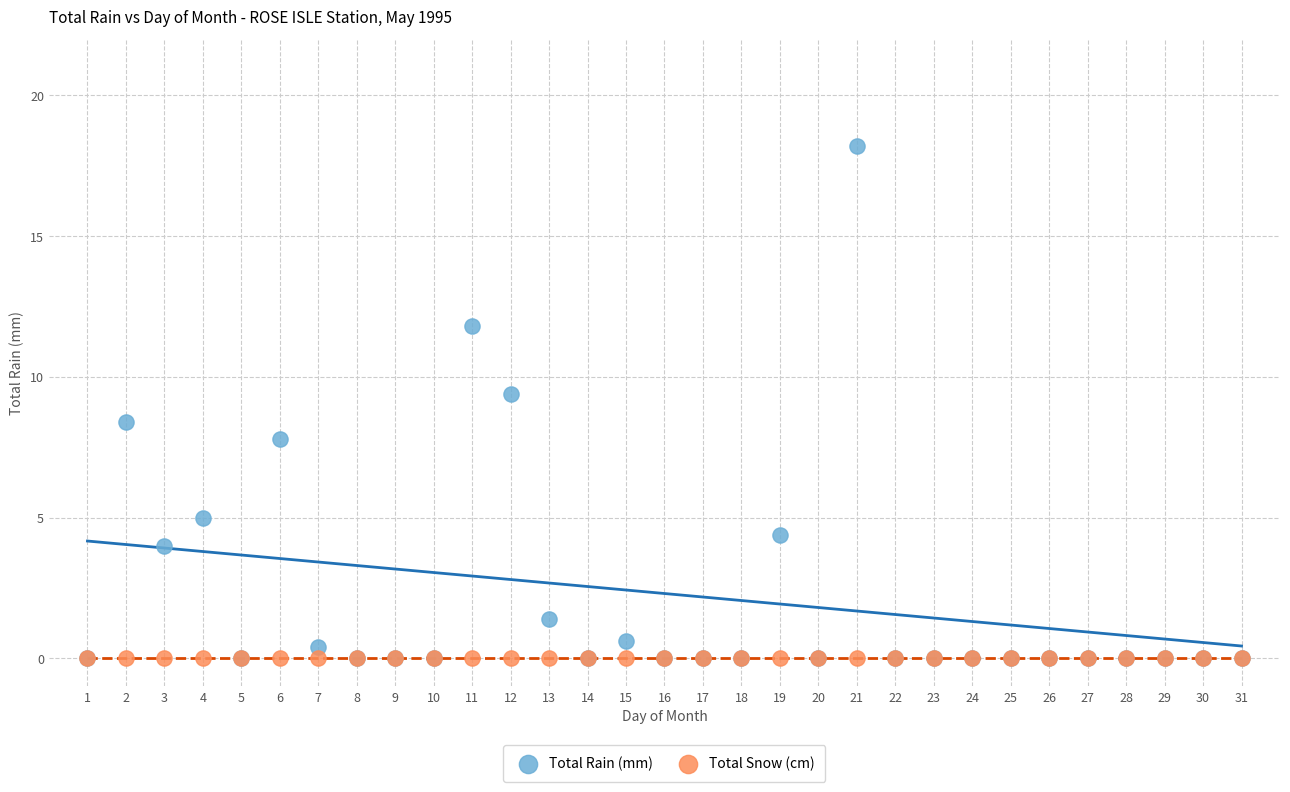

What are all the series names shown in the legend?

Total Rain (mm), Total Snow (cm)